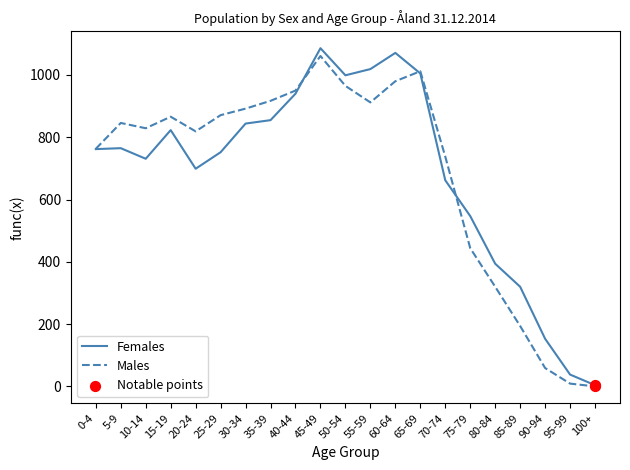

At which category is the sum across all series the highest?

45-49